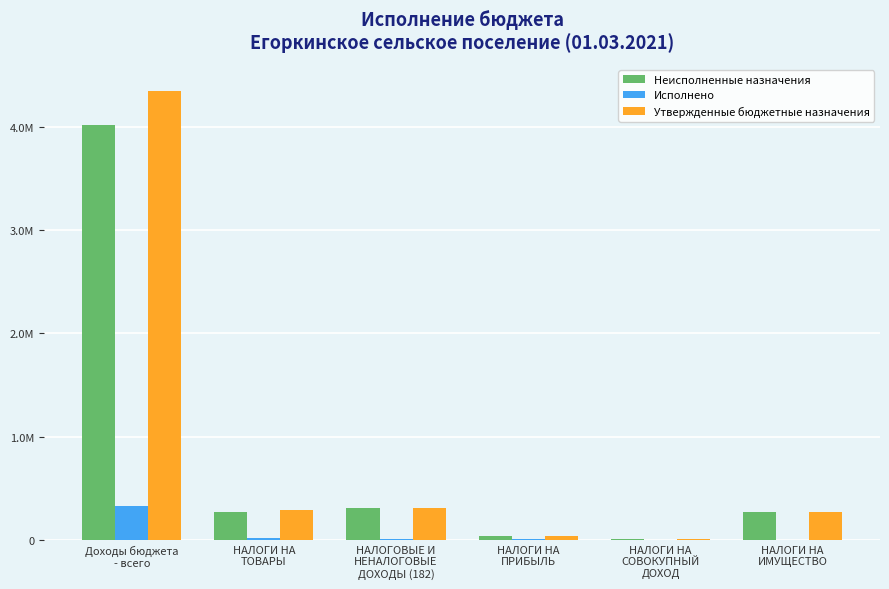

What is the total value across all series at НАЛОГИ НА
ИМУЩЕСТВО?

540019.6